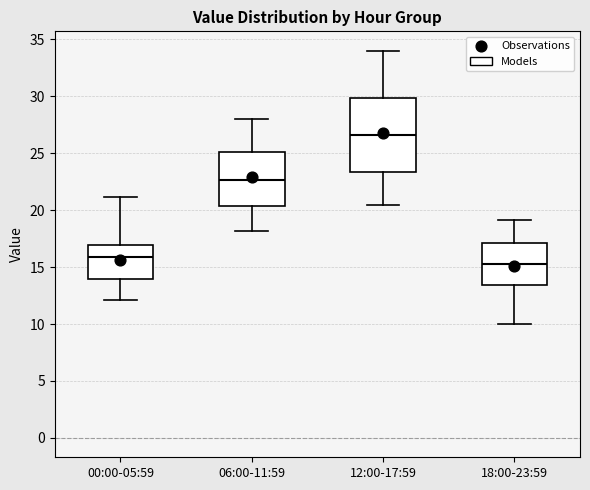

Which box is the tallest, from its lower edge to its upper edge?

12:00-17:59